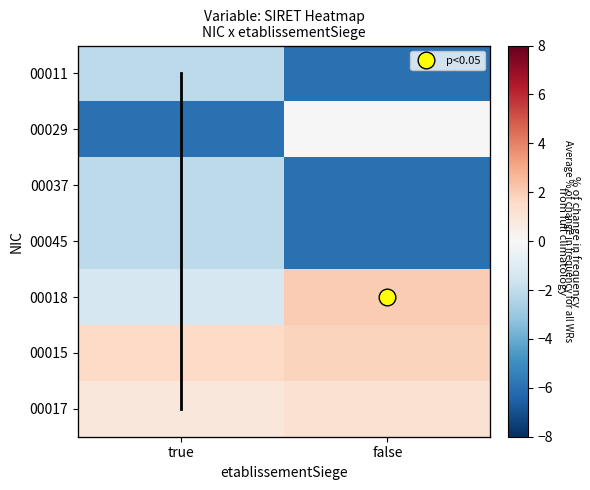

At which category does the chart reach its peak across all series?

false